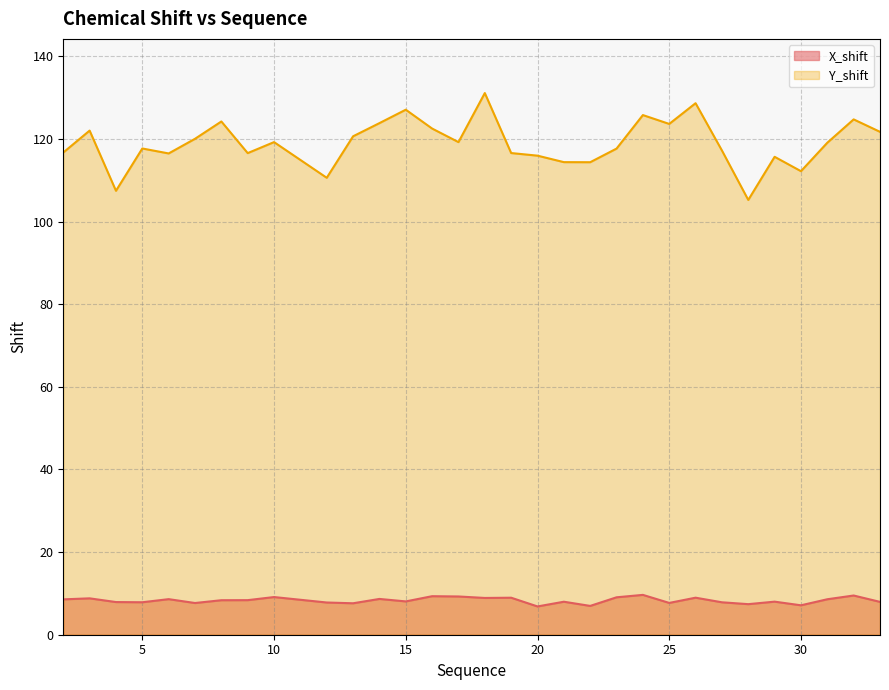

At which category does the chart reach its minimum across all series?

20